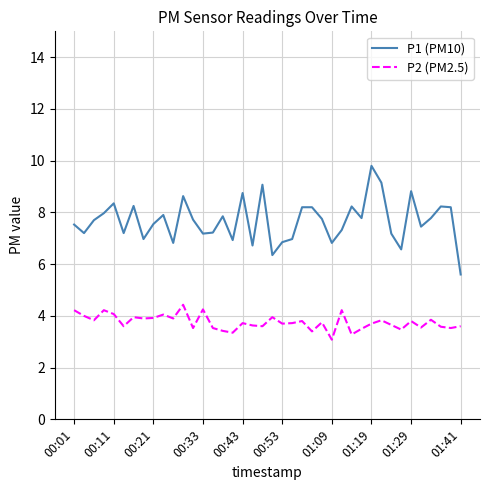

At how many categories does at least one series exceed 3?

40